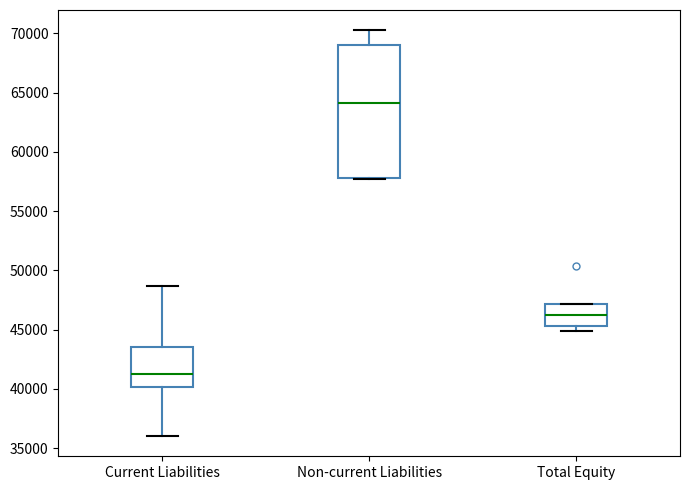

Where is the upper edge of the box for Current Liabilities on the y-axis? The values are not printed on the chart, so give them approximately, as read against the axis.

43500